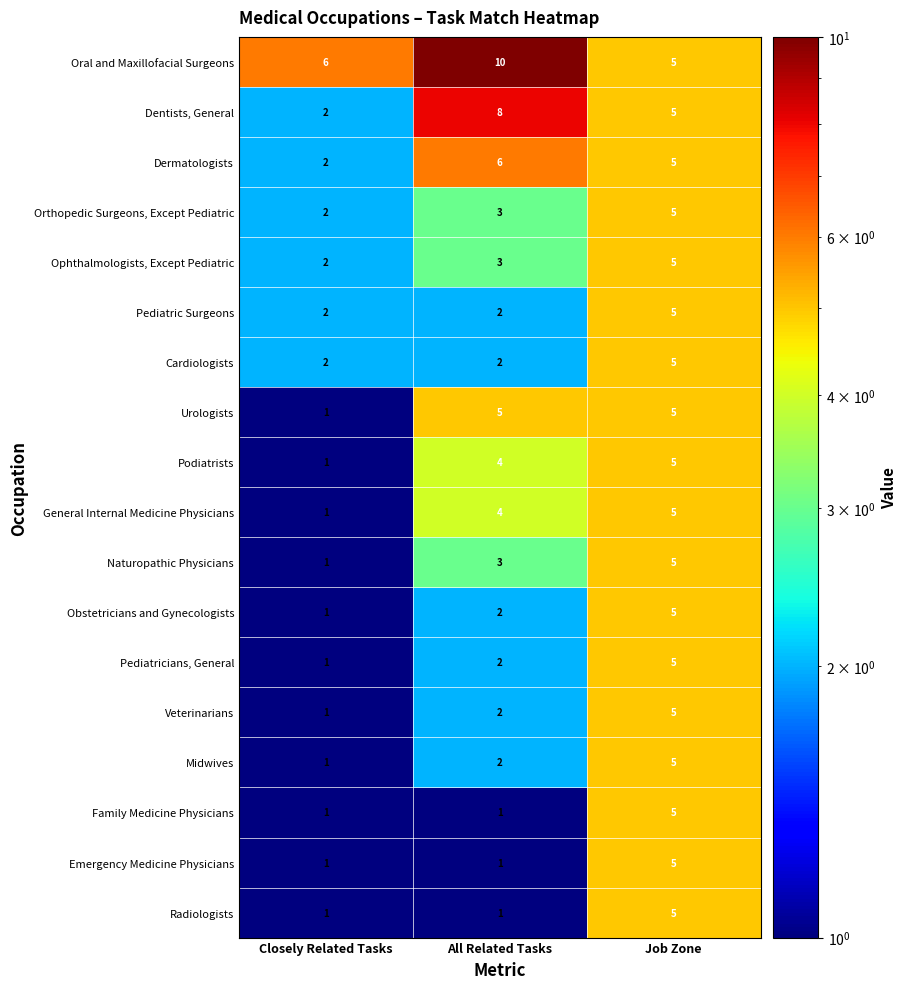

What is the average value of the Podiatrists series?

3